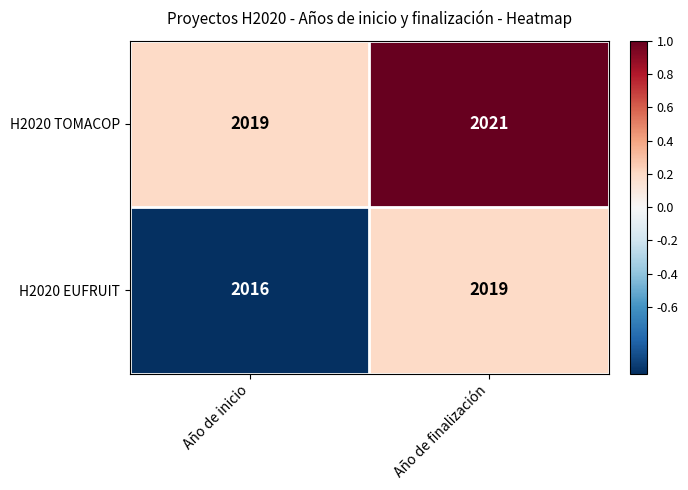

What is the maximum value shown in the chart?

2021